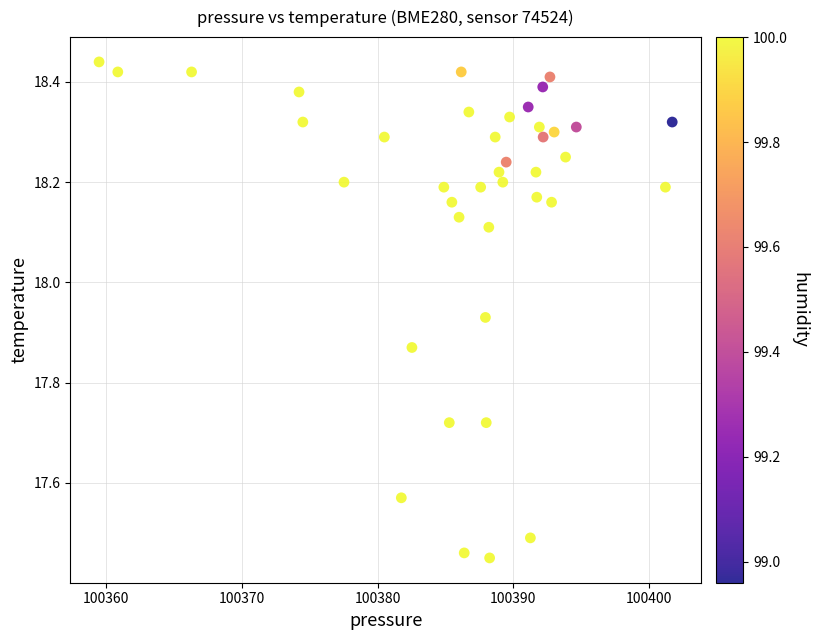

What is the range of X values (max minus min)?

42.2